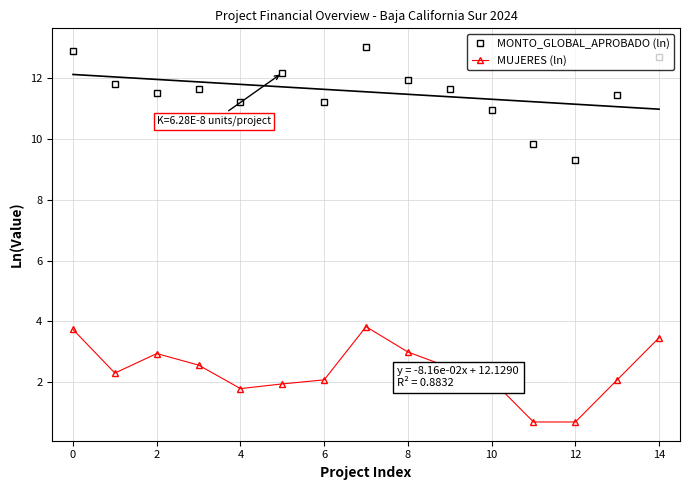

Which series has the largest total across all categories?

MONTO_GLOBAL_APROBADO (ln)